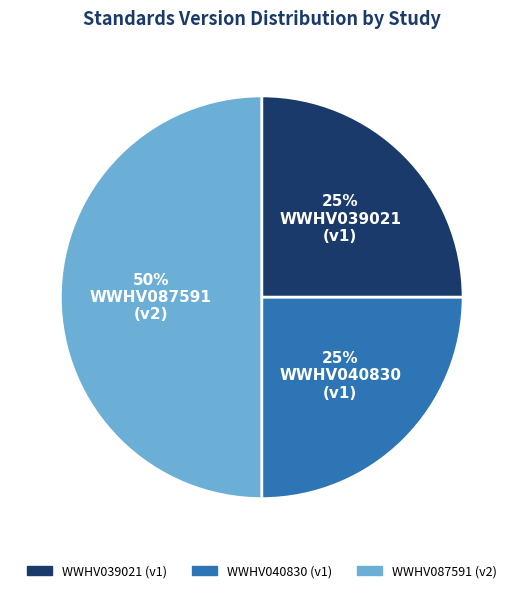

Which category has the biggest portion of the pie?

WWHV087591